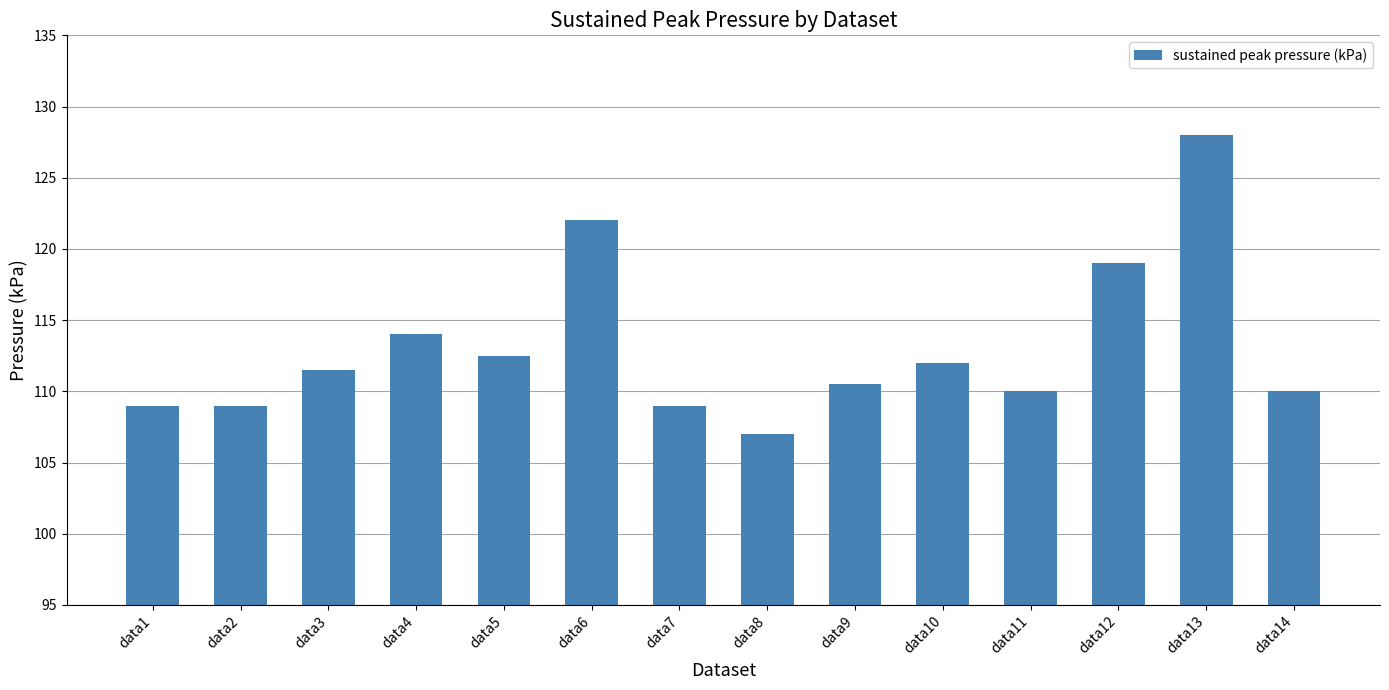

What is the difference between the maximum and minimum values?

21.0